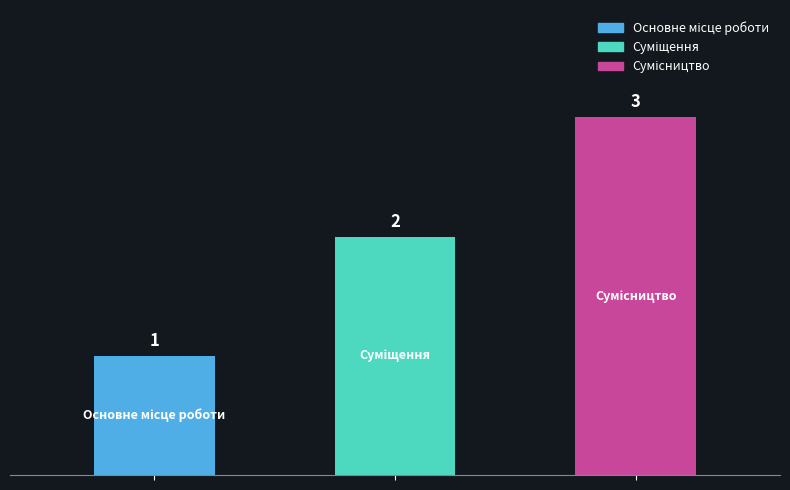

What is the sum of all values?

6